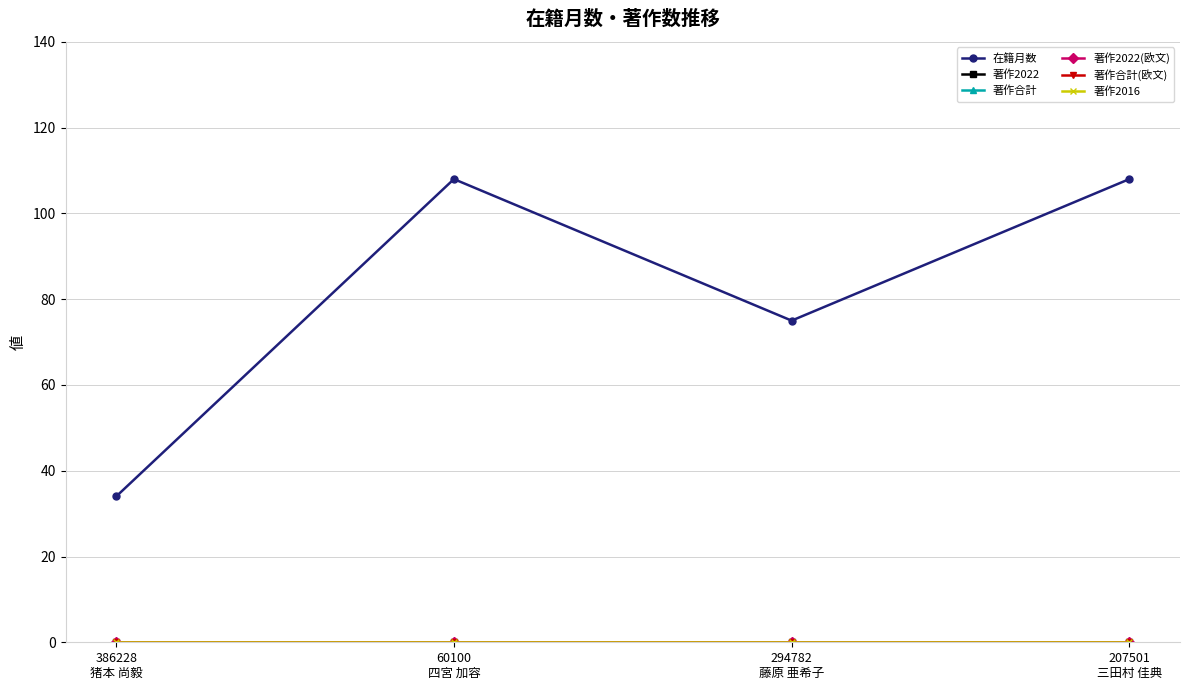

Rank the series at 207501
三田村 佳典 from lowest to highest value.

著作2022, 著作合計, 著作2022(欧文), 著作合計(欧文), 著作2016, 在籍月数